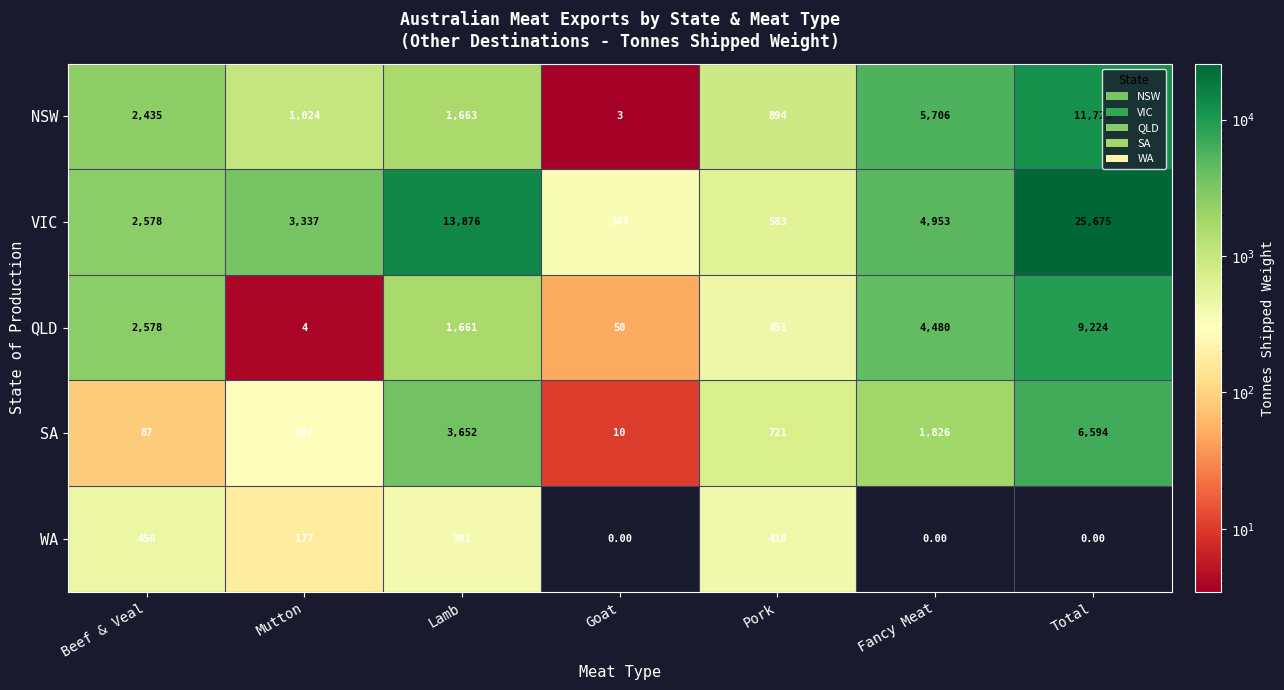

What is the spread (max minus min) of values at Mutton?

3333